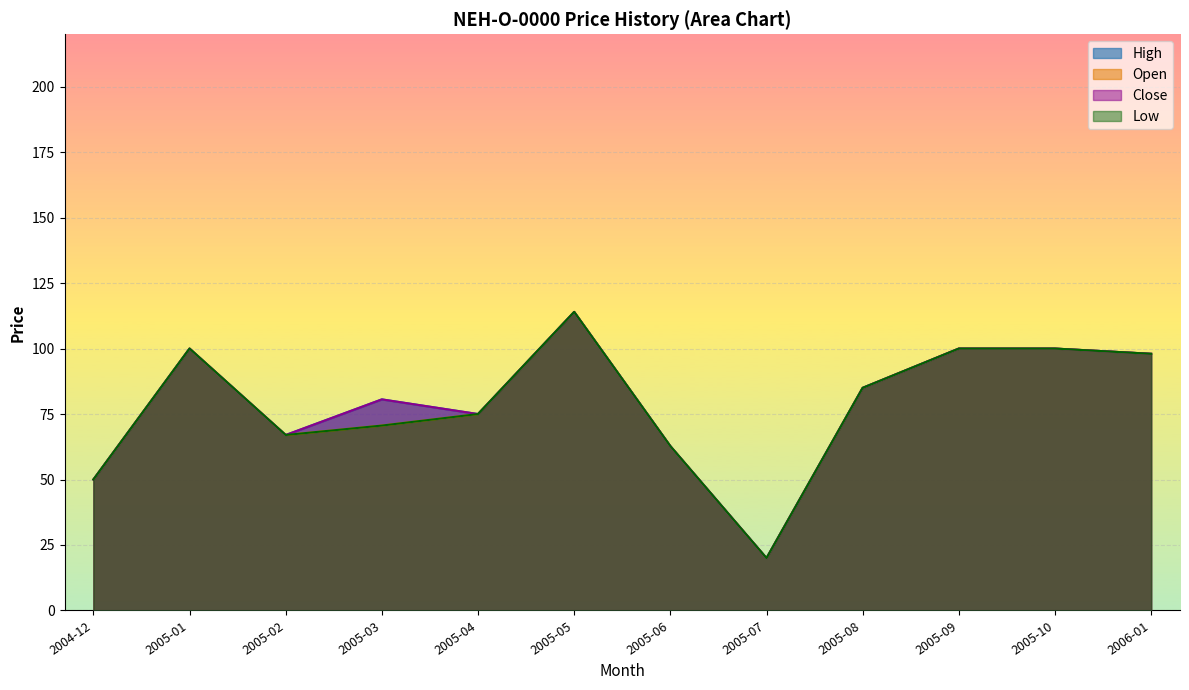

In Open, how many points are higher than both neighbors (excluding endpoints)?

3